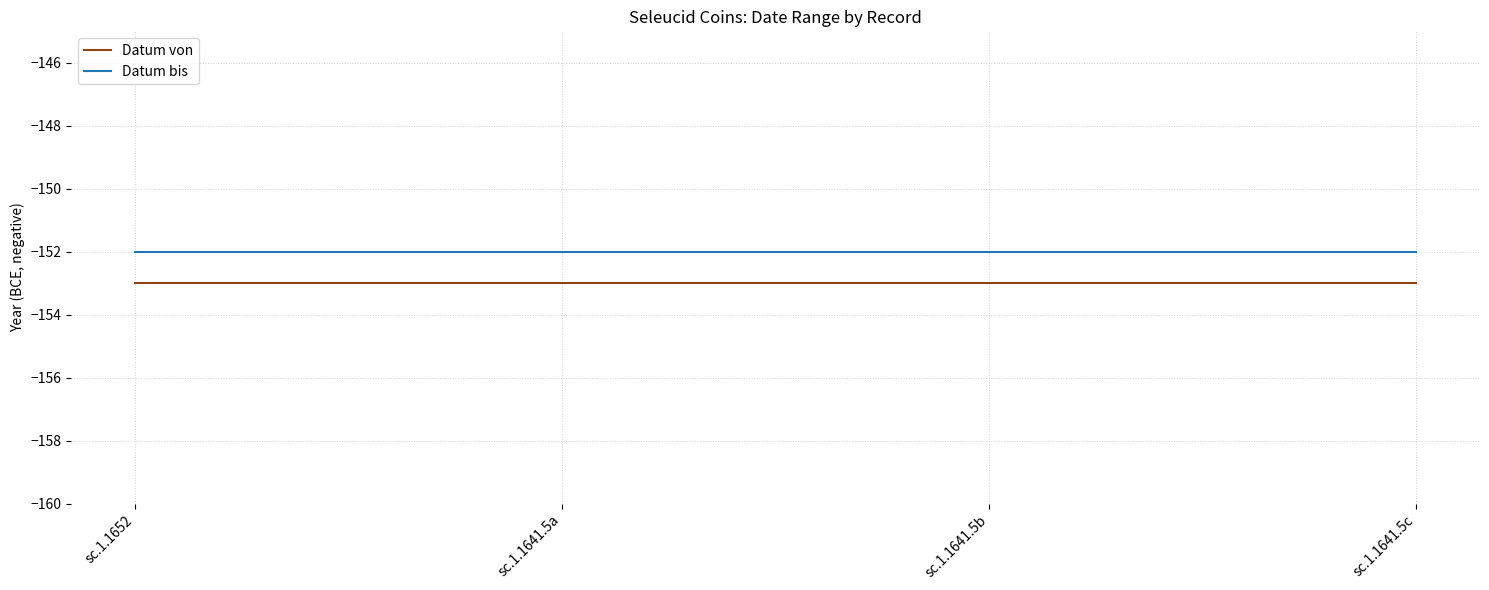

True or false: Datum bis and Datum von intersect in this chart.

False